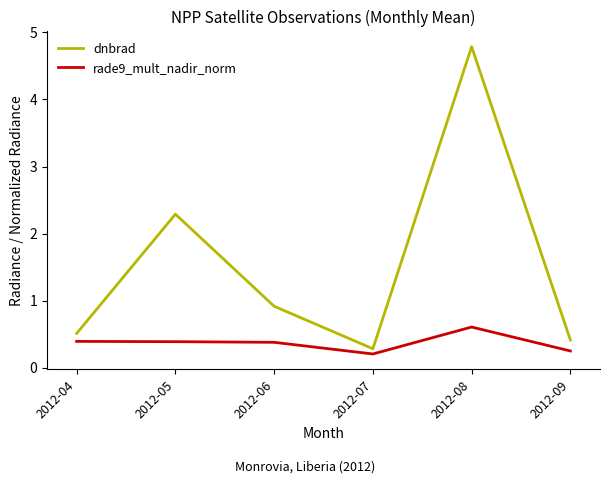

At which label is rade9_mult_nadir_norm closest to 0?

2012-07